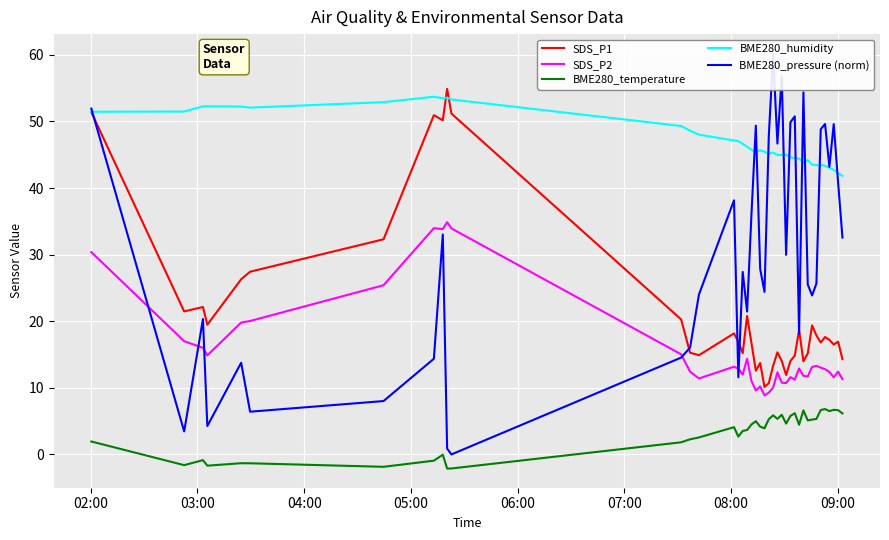

What is the maximum value for BME280_temperature?

6.8